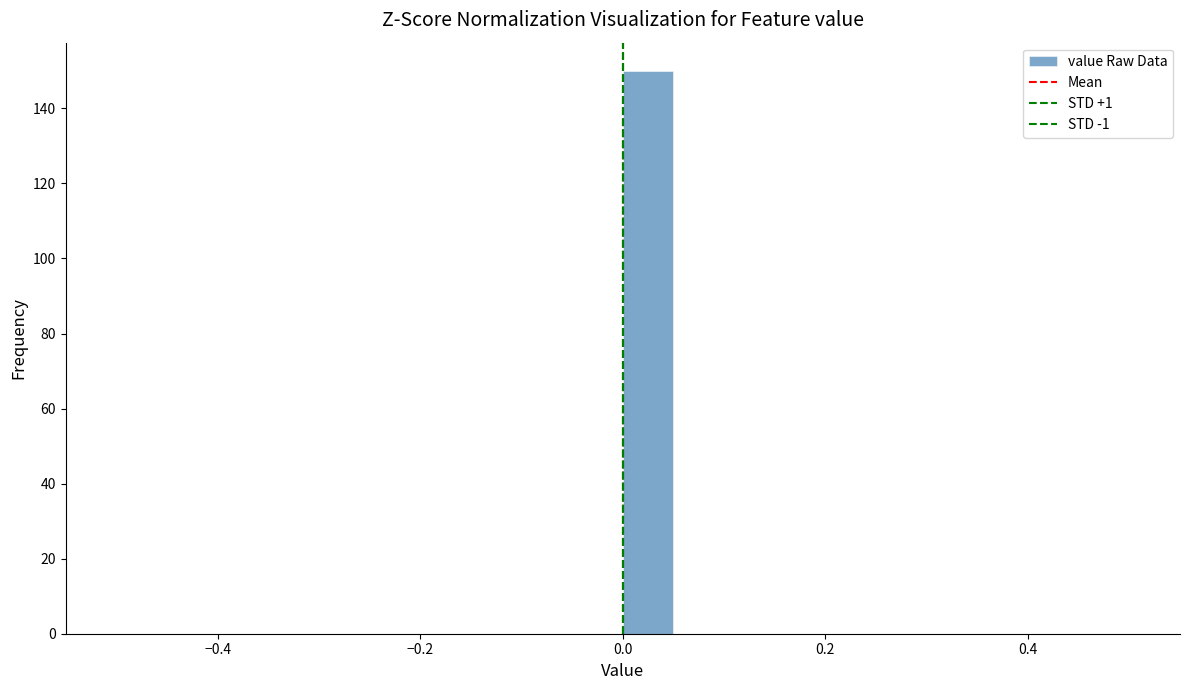

Read against the x-axis, roughly where is the centre of the tallest bar?

0.02